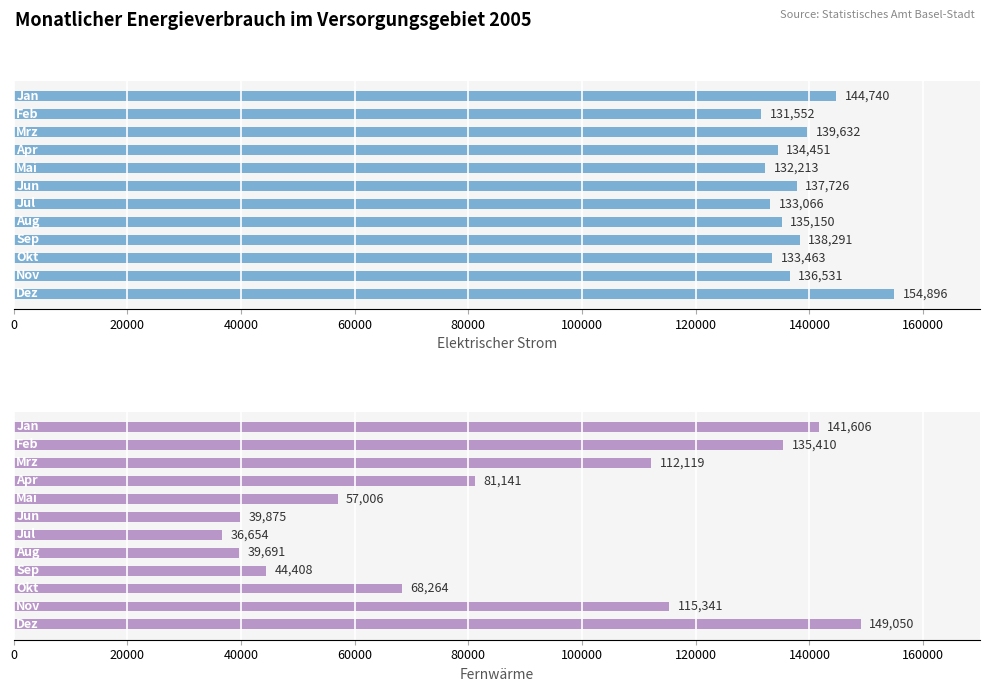

Is the value of Elektrischer Strom at 0 greater than the value of Fernwärme at 80000?

Yes